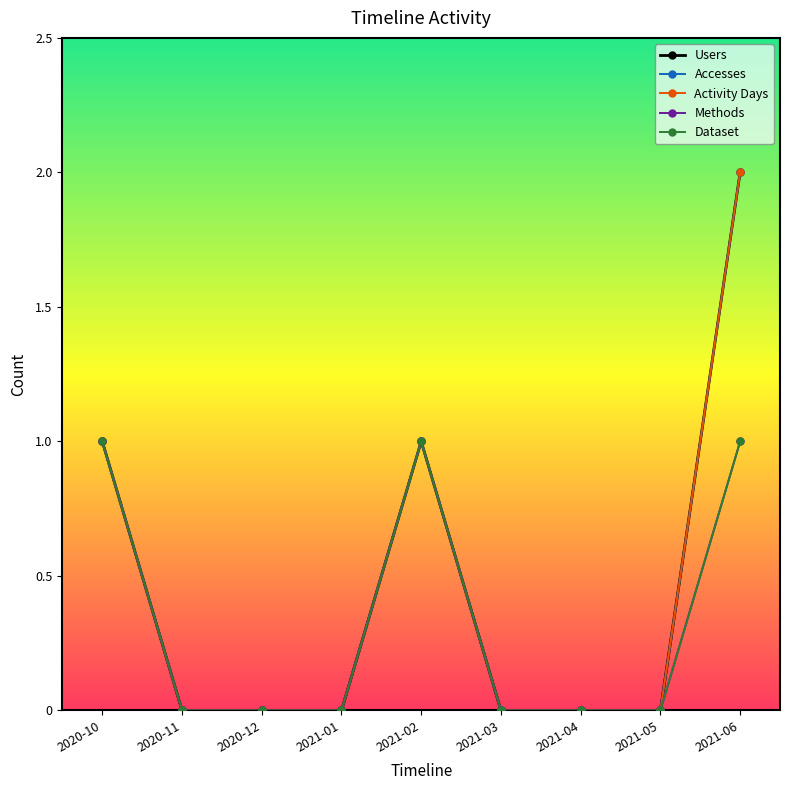

Reading left to right, transcribe all the data shown in this chart.

Users: 2020-10=1	2020-11=0	2020-12=0	2021-01=0	2021-02=1	2021-03=0	2021-04=0	2021-05=0	2021-06=2
Accesses: 2020-10=1	2020-11=0	2020-12=0	2021-01=0	2021-02=1	2021-03=0	2021-04=0	2021-05=0	2021-06=2
Activity Days: 2020-10=1	2020-11=0	2020-12=0	2021-01=0	2021-02=1	2021-03=0	2021-04=0	2021-05=0	2021-06=2
Methods: 2020-10=1	2020-11=0	2020-12=0	2021-01=0	2021-02=1	2021-03=0	2021-04=0	2021-05=0	2021-06=1
Dataset: 2020-10=1	2020-11=0	2020-12=0	2021-01=0	2021-02=1	2021-03=0	2021-04=0	2021-05=0	2021-06=1